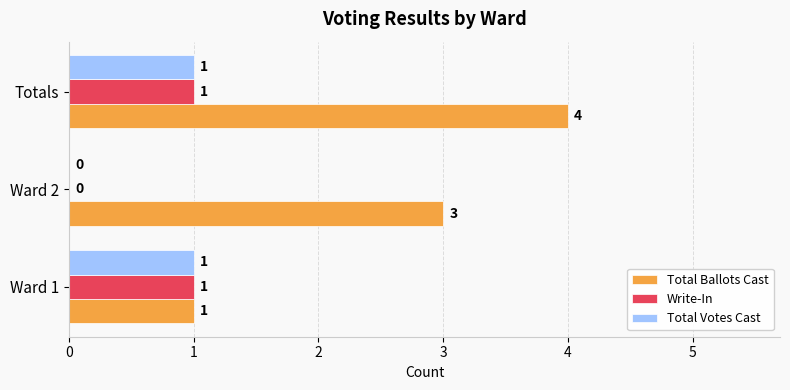

Which series has the largest range (max minus min)?

Total Ballots Cast